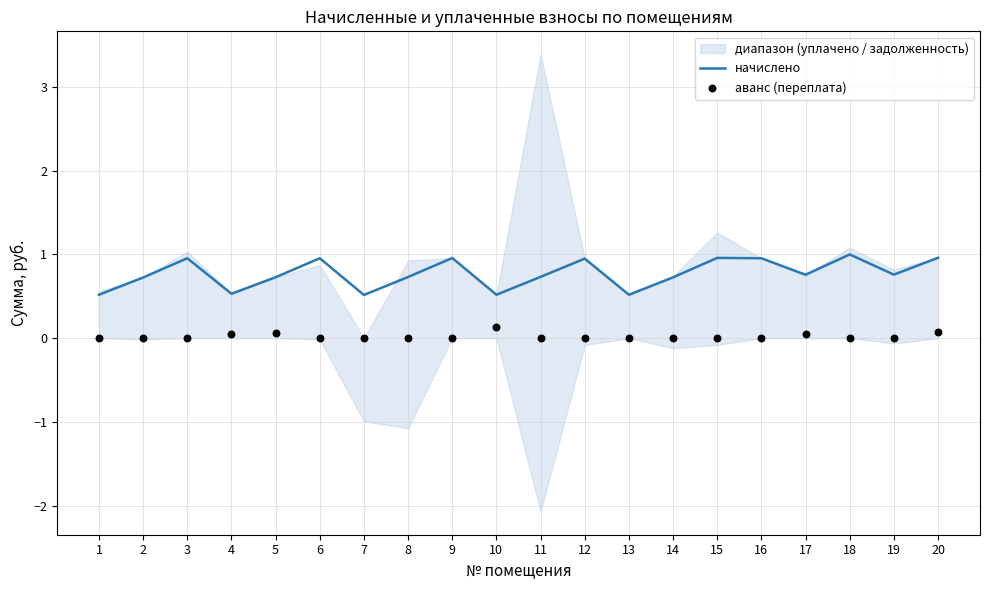

The value of начислено at 14 is 0.7. True or false?

True